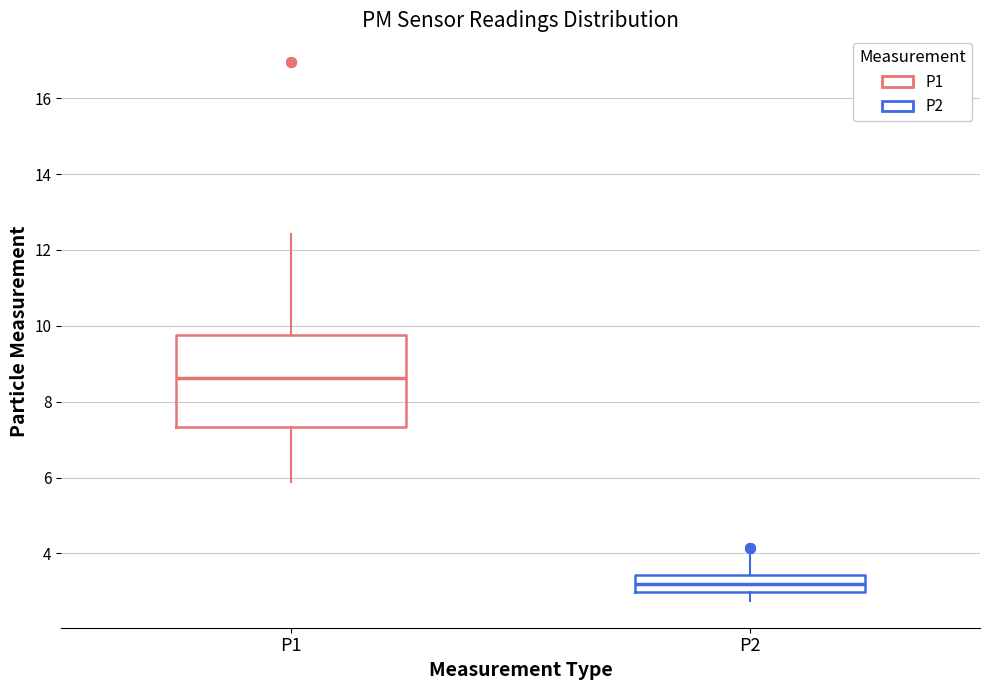

Reading left to right, read every box against the y-axis: the position of its median line, the range the box covers, and the ends of its whiskers. The values are not printed on the chart, so give them approximately, as read against the axis.

P1: median 8.6, box 7.4 to 9.8, whiskers 5.8 to 12.4
P2: median 3.2, box 3.0 to 3.4, whiskers 2.8 to 4.0